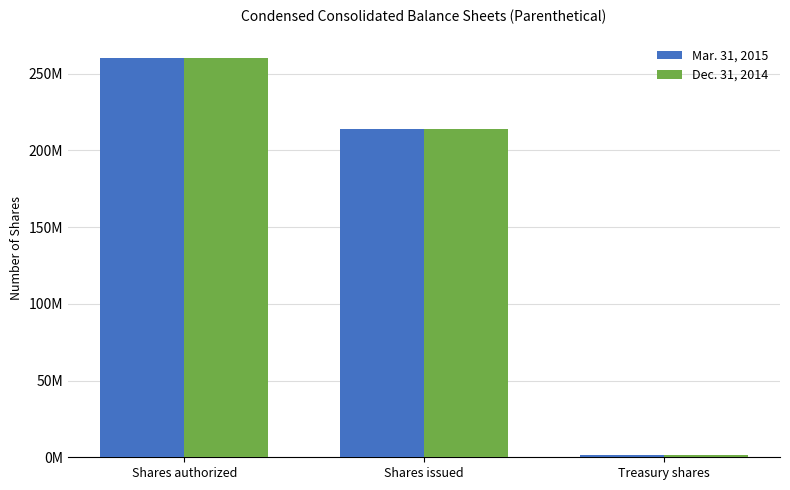

Is it true that Dec. 31, 2014 equals 461801747 at Shares authorized?

False